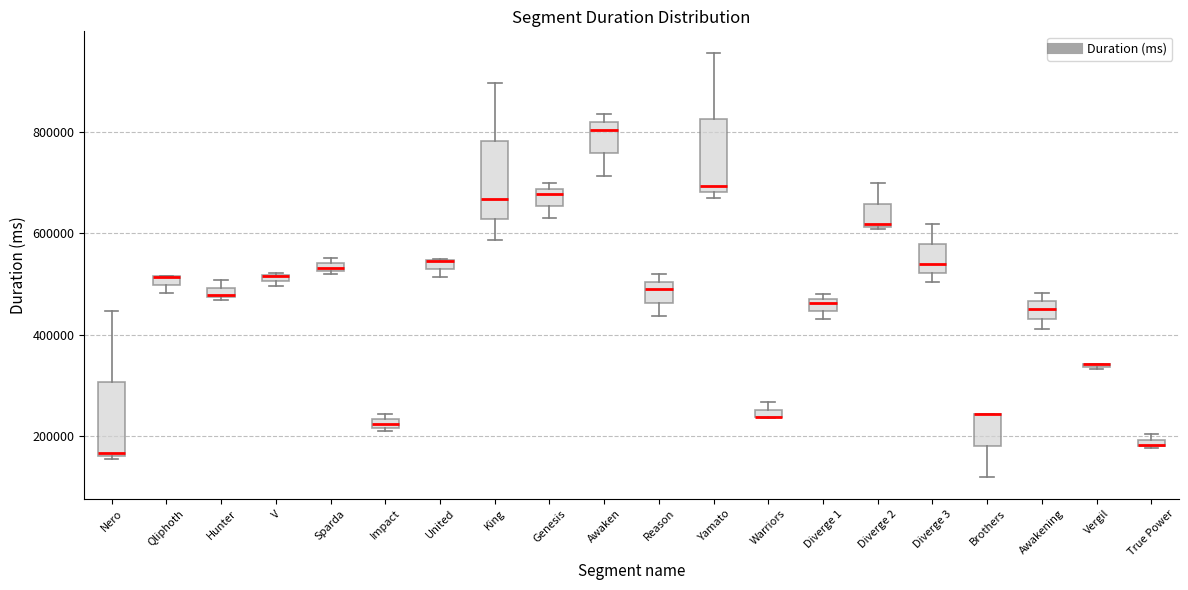

Where does the median line of the box for Diverge 3 sit on the y-axis? The values are not printed on the chart, so give them approximately, as read against the axis.

540000